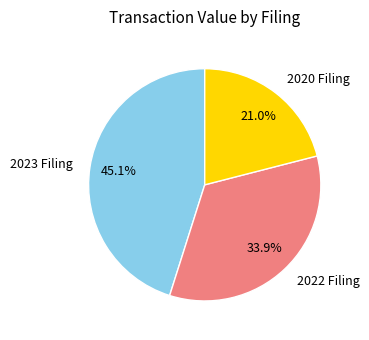

Does 2022 Filing represent more than half of the total?

No